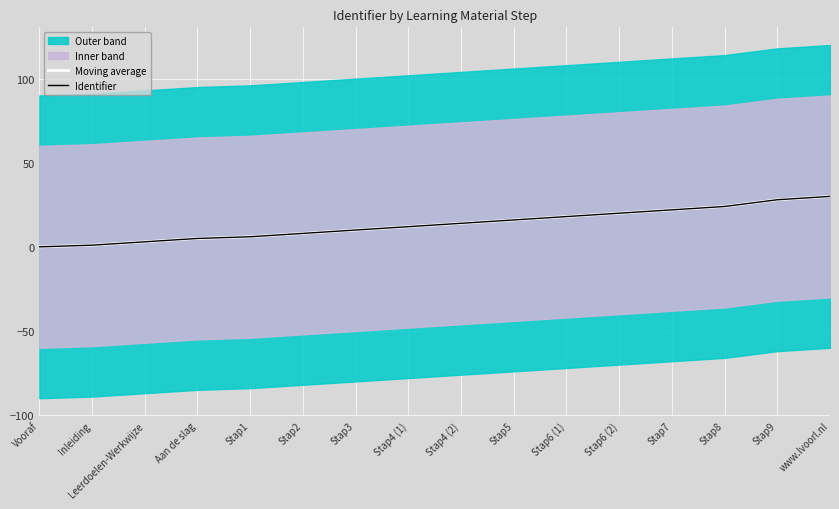

Where is Identifier nearest to the value 15?

Stap4 (2)